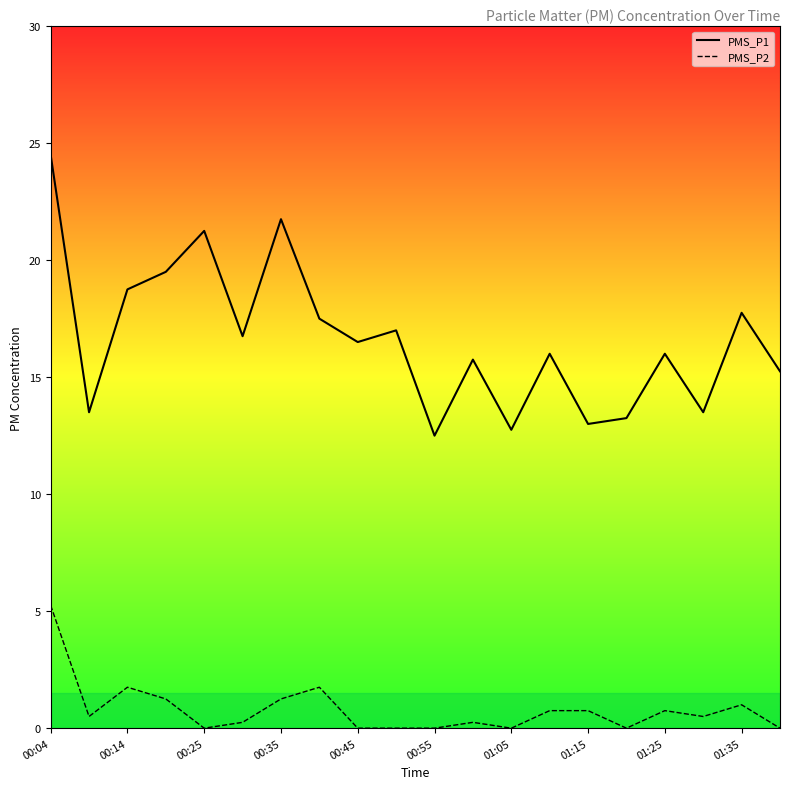

Which category has the lowest value in the PMS_P1 series?

00:55